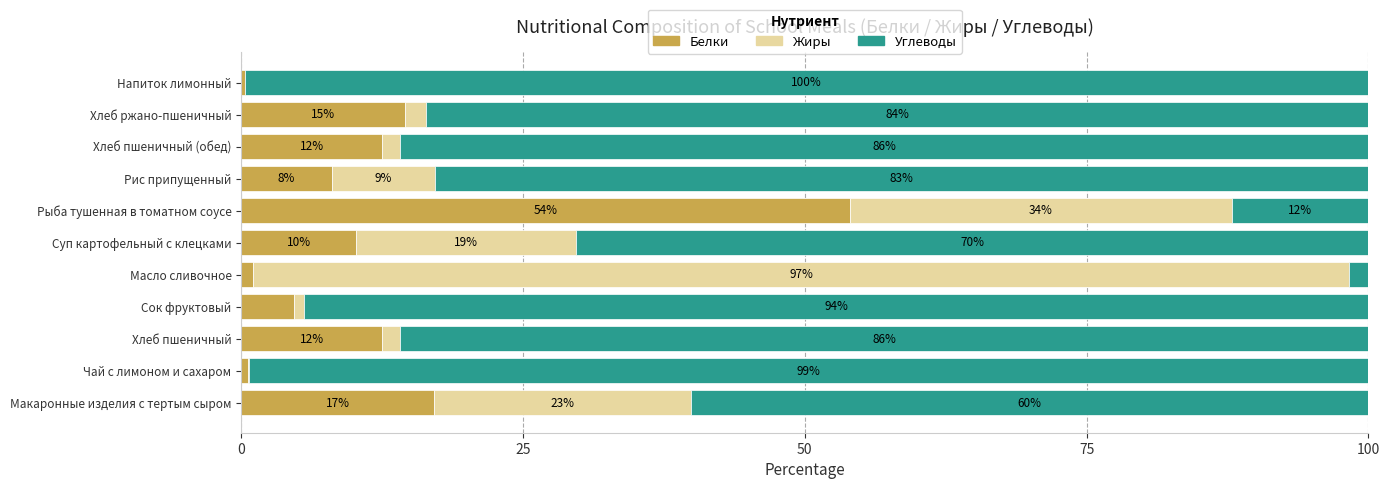

At which label does Белки reach its peak?

Рыба тушенная в томатном соусе